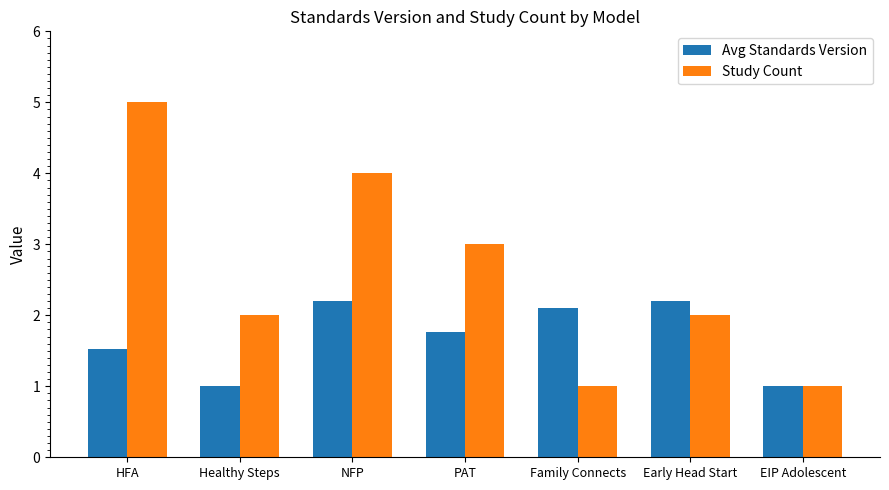

Are the bars grouped side by side (vs. stacked)?

Yes